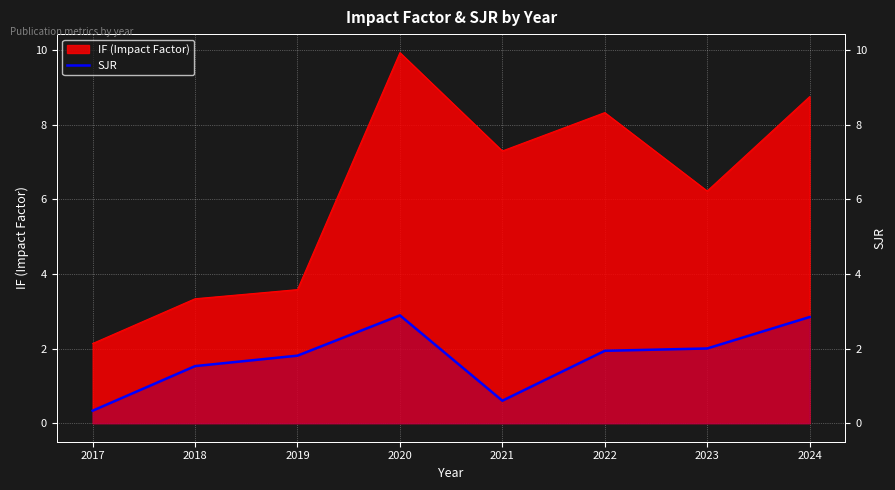

What is the value of the 1st point from the left?

0.3